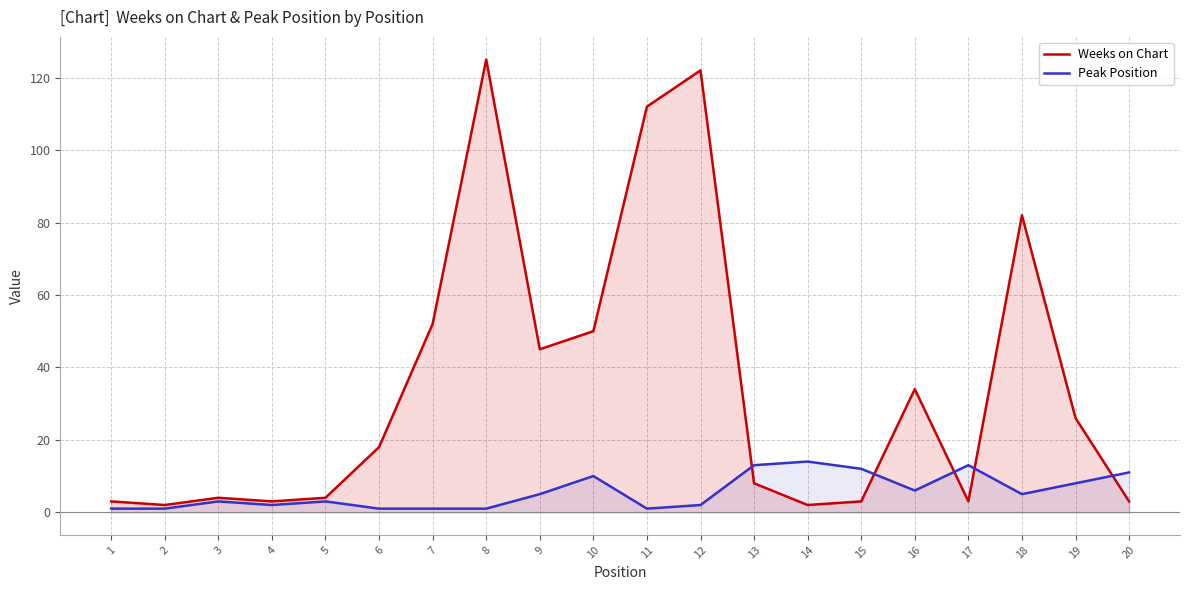

Reading left to right, extract all data points from this chart.

Weeks on Chart: 1=3	2=2	3=4	4=3	5=4	6=18	7=52	8=125	9=45	10=50	11=112	12=122	13=8	14=2	15=3	16=34	17=3	18=82	19=26	20=3
Peak Position: 1=1	2=1	3=3	4=2	5=3	6=1	7=1	8=1	9=5	10=10	11=1	12=2	13=13	14=14	15=12	16=6	17=13	18=5	19=8	20=11